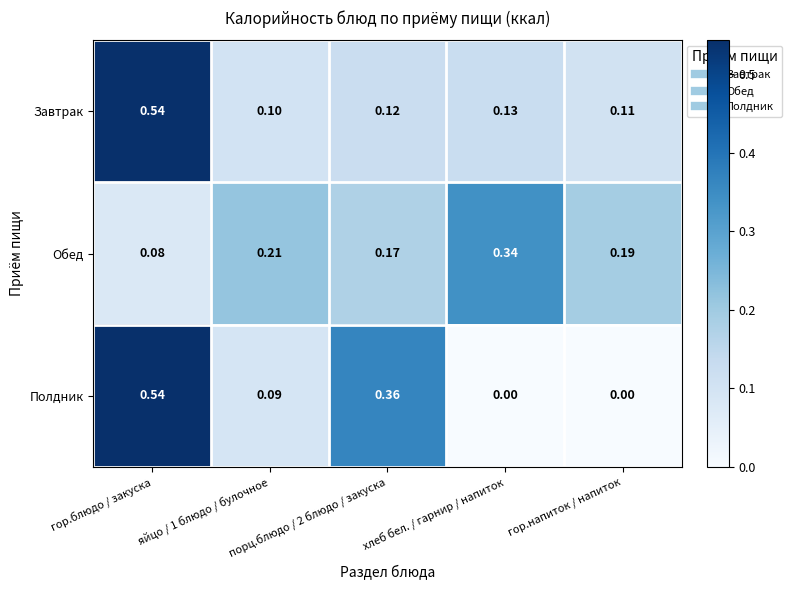

Which series has the largest range (max minus min)?

Полдник